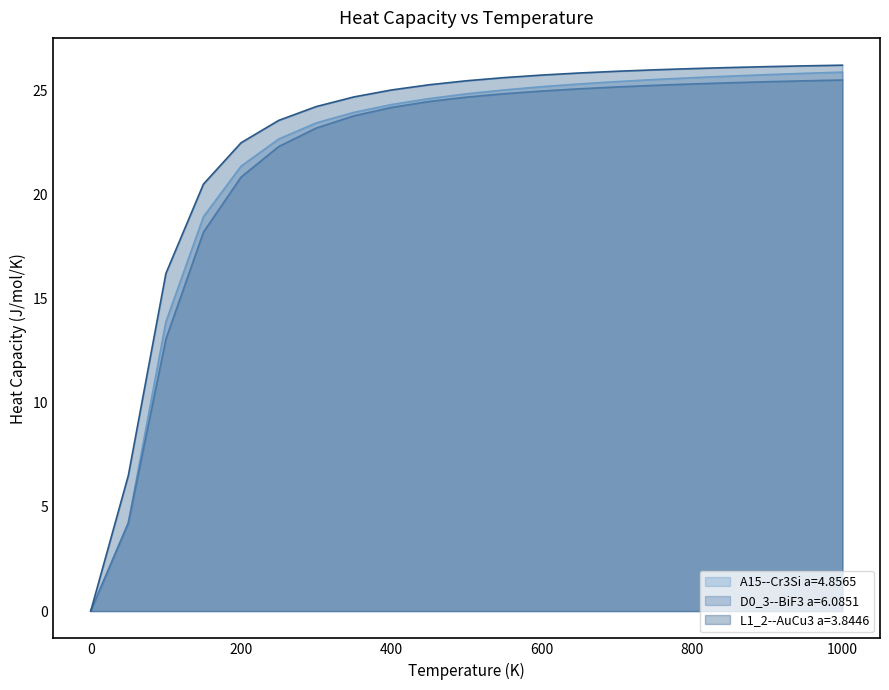

What is the label of the 12th point from the right?

450.0